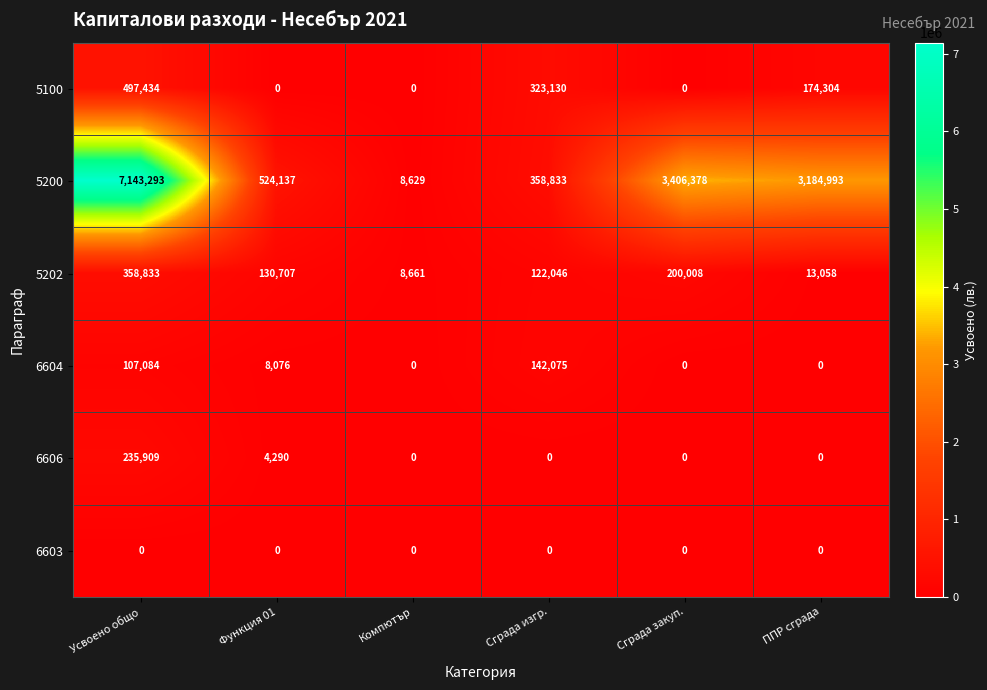

The 5200 series shows 2946325 at Усвоено общо. True or false?

False